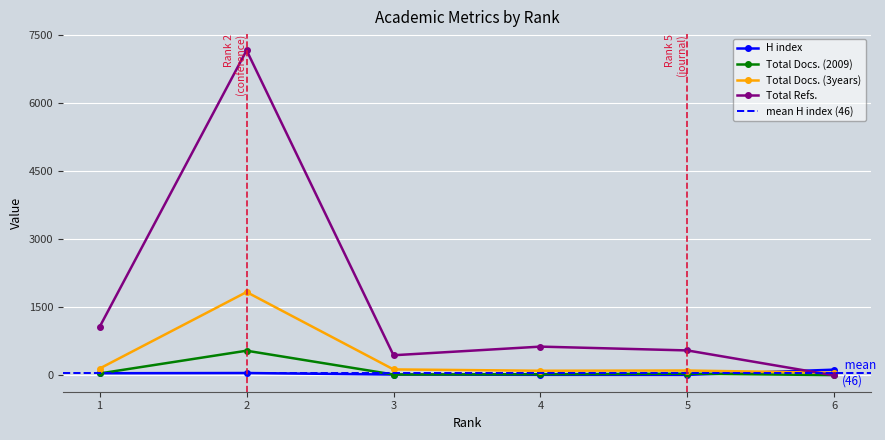

What is the lowest value of the H index series?

13